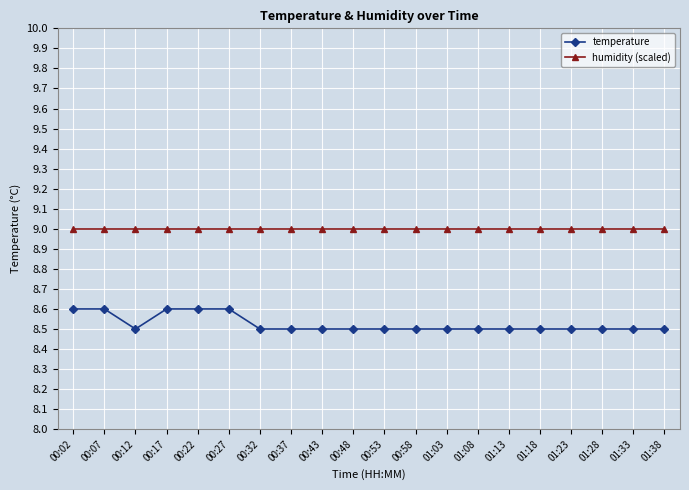

Reading left to right, what are all the values shown in this chart?

temperature: 00:02=8.6	00:07=8.6	00:12=8.5	00:17=8.6	00:22=8.6	00:27=8.6	00:32=8.5	00:37=8.5	00:43=8.5	00:48=8.5	00:53=8.5	00:58=8.5	01:03=8.5	01:08=8.5	01:13=8.5	01:18=8.5	01:23=8.5	01:28=8.5	01:33=8.5	01:38=8.5
humidity (scaled): 00:02=9.0	00:07=9.0	00:12=9.0	00:17=9.0	00:22=9.0	00:27=9.0	00:32=9.0	00:37=9.0	00:43=9.0	00:48=9.0	00:53=9.0	00:58=9.0	01:03=9.0	01:08=9.0	01:13=9.0	01:18=9.0	01:23=9.0	01:28=9.0	01:33=9.0	01:38=9.0